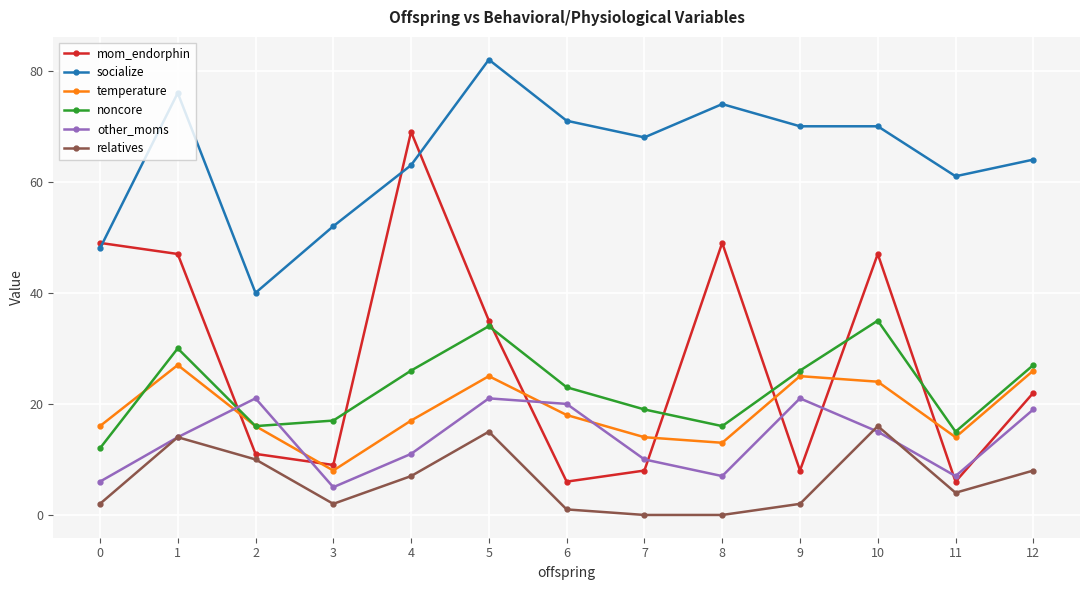

Which series has the largest range (max minus min)?

mom_endorphin